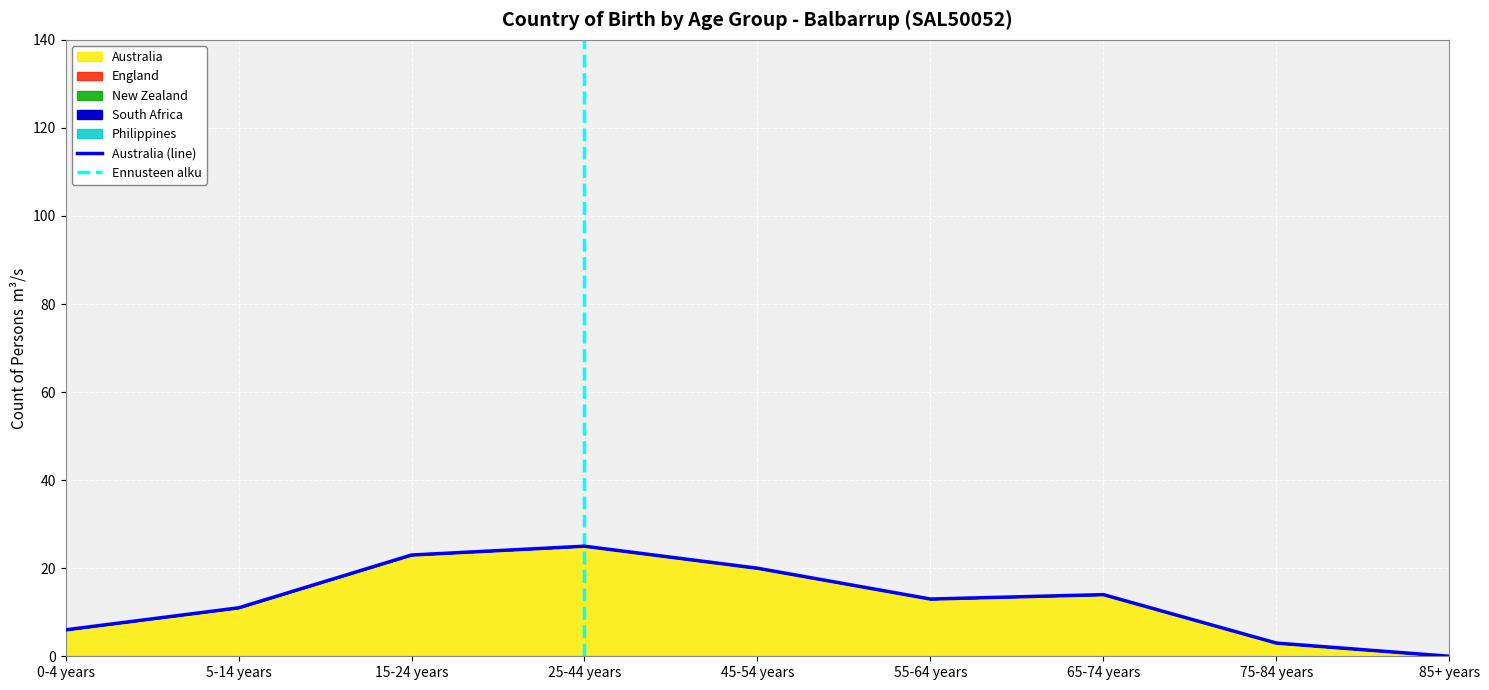

What is the highest value of the Australia series?

25